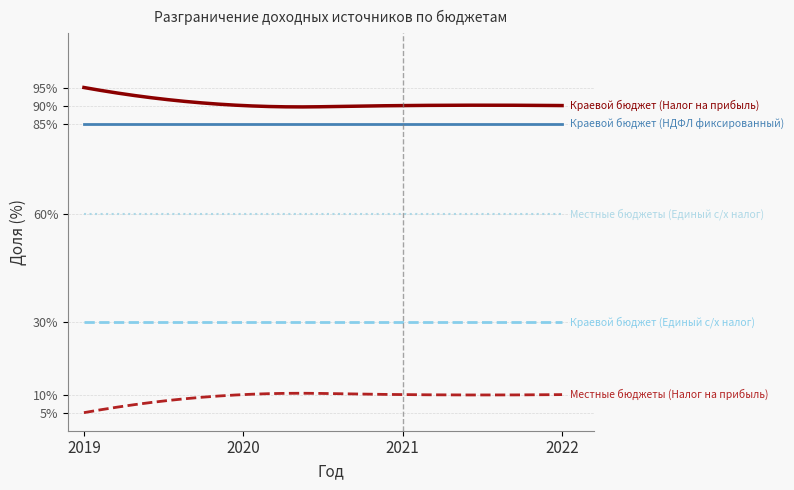

What is the maximum value shown in the chart?

95.0